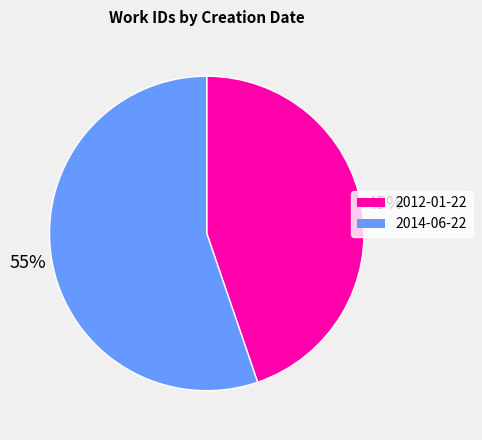

Is it true that 2012-01-22 is 53% of the pie?

False